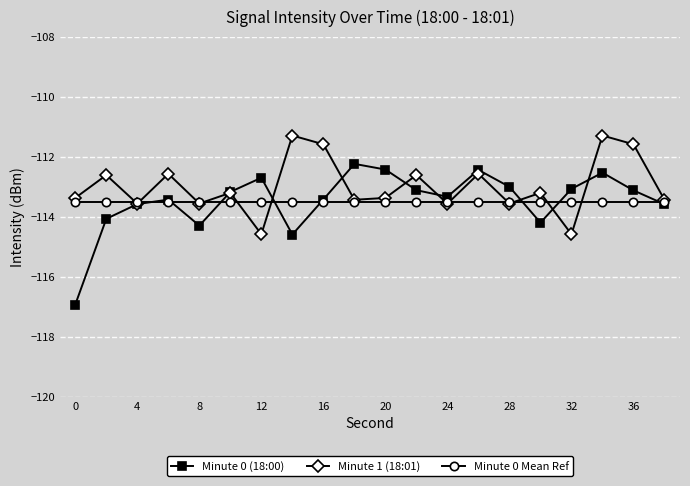

Rank the series by their maximum value, from highest to lowest.

Minute 1 (18:01), Minute 0 (18:00), Minute 0 Mean Ref